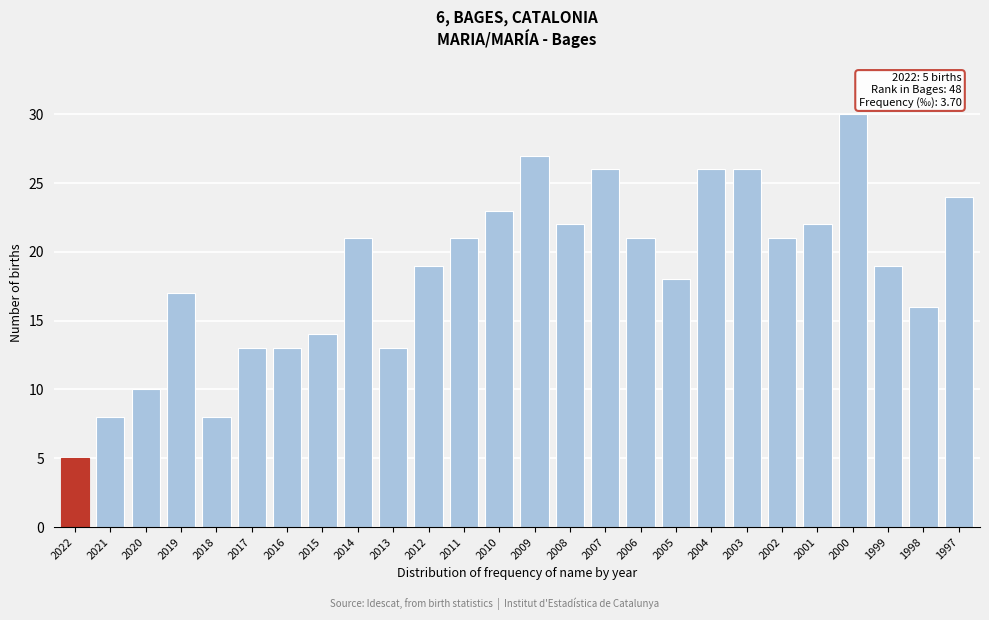

Reading right to left, transcribe all the data shown in this chart.

1997=24	1998=16	1999=19	2000=30	2001=22	2002=21	2003=26	2004=26	2005=18	2006=21	2007=26	2008=22	2009=27	2010=23	2011=21	2012=19	2013=13	2014=21	2015=14	2016=13	2017=13	2018=8	2019=17	2020=10	2021=8	2022=5